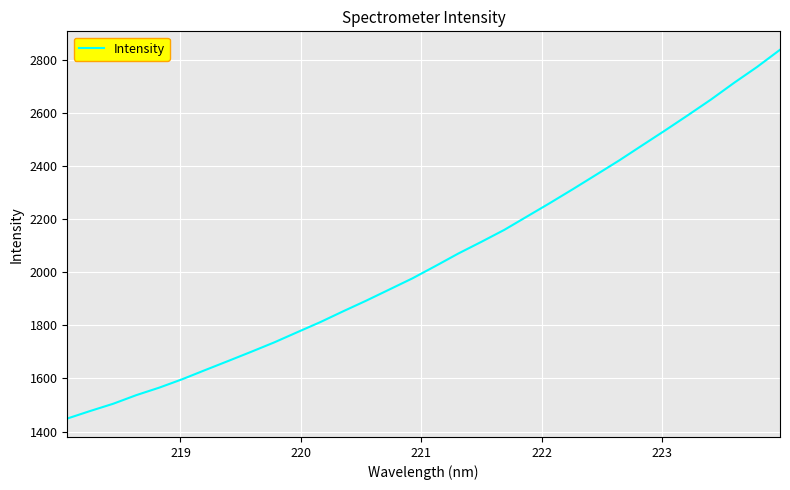

What is the difference between the maximum and minimum values?

1389.2